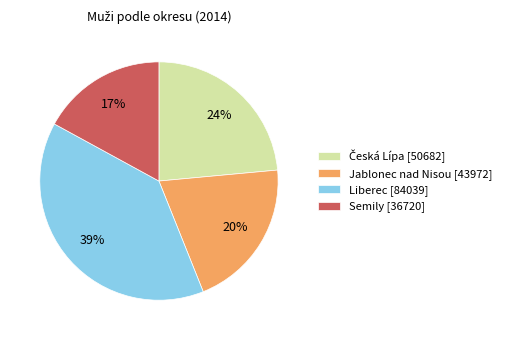

Does any single category account for the majority?

No